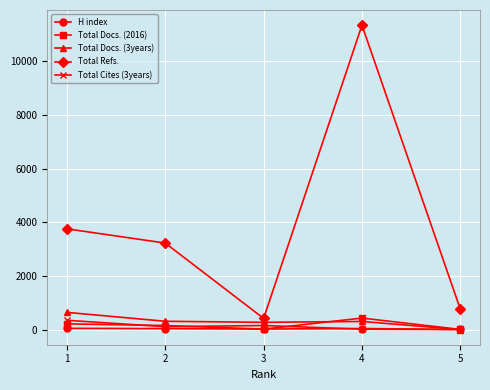

What is the greatest value displayed?

11353